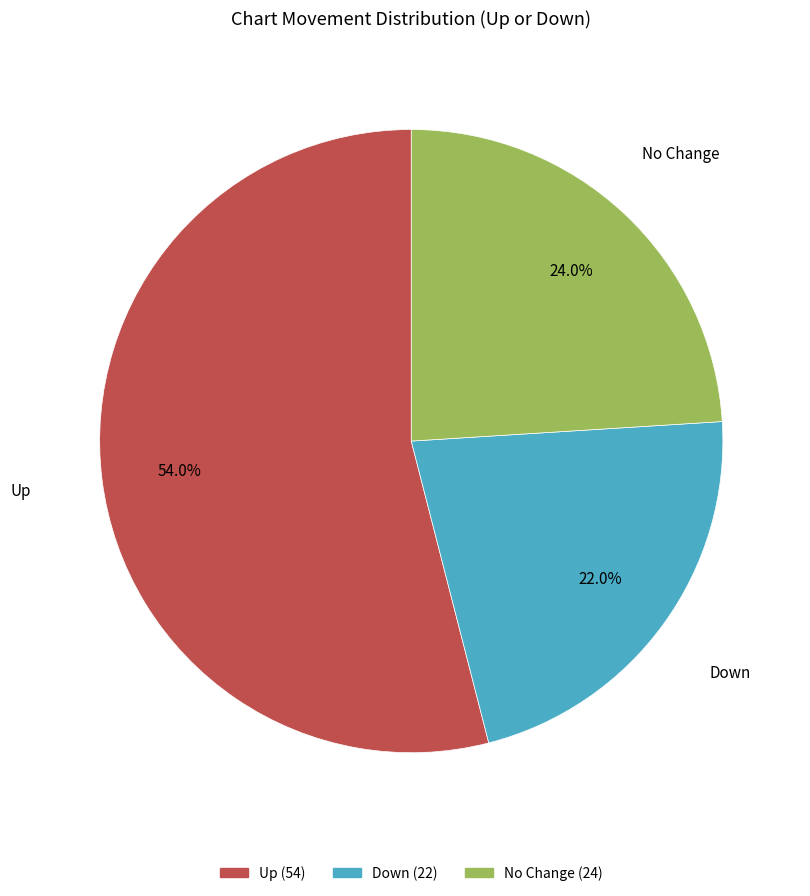

Is there any slice that represents more than half of the pie?

Yes